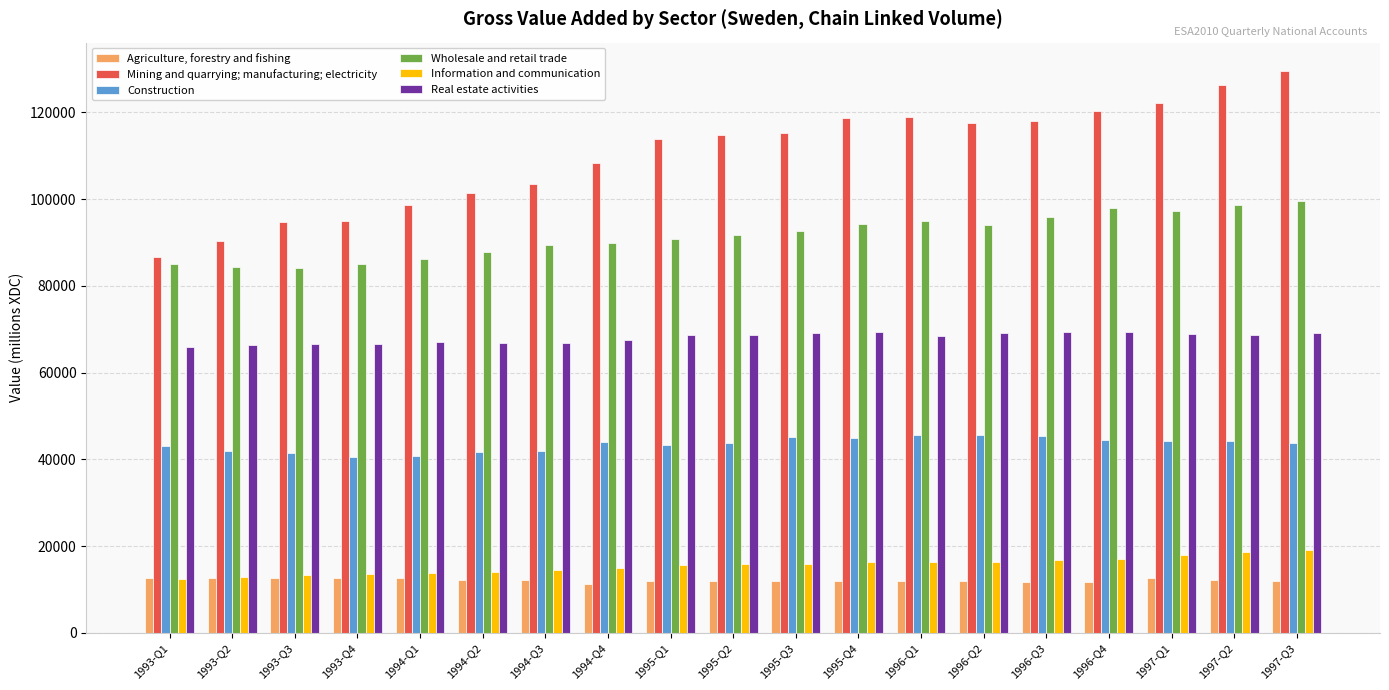

At 1993-Q2, list the series in order from largest to smallest.

Mining and quarrying; manufacturing; electricity, Wholesale and retail trade, Real estate activities, Construction, Information and communication, Agriculture, forestry and fishing